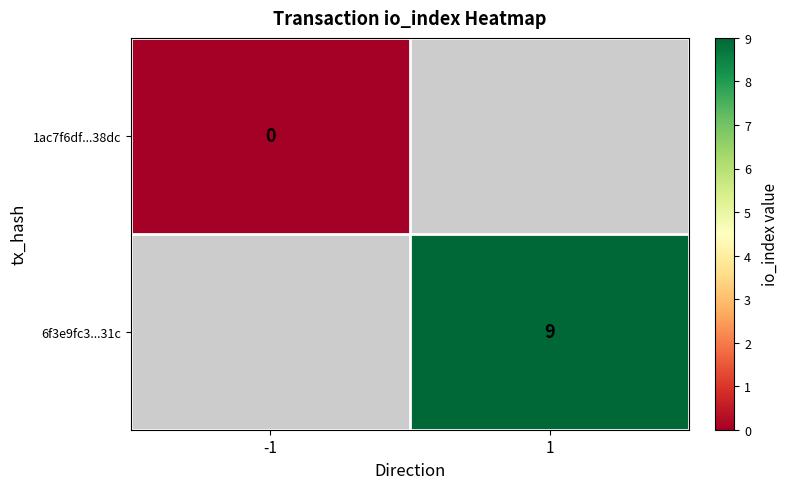

The 6f3e9fc3...31c series shows 9 at 1. True or false?

True